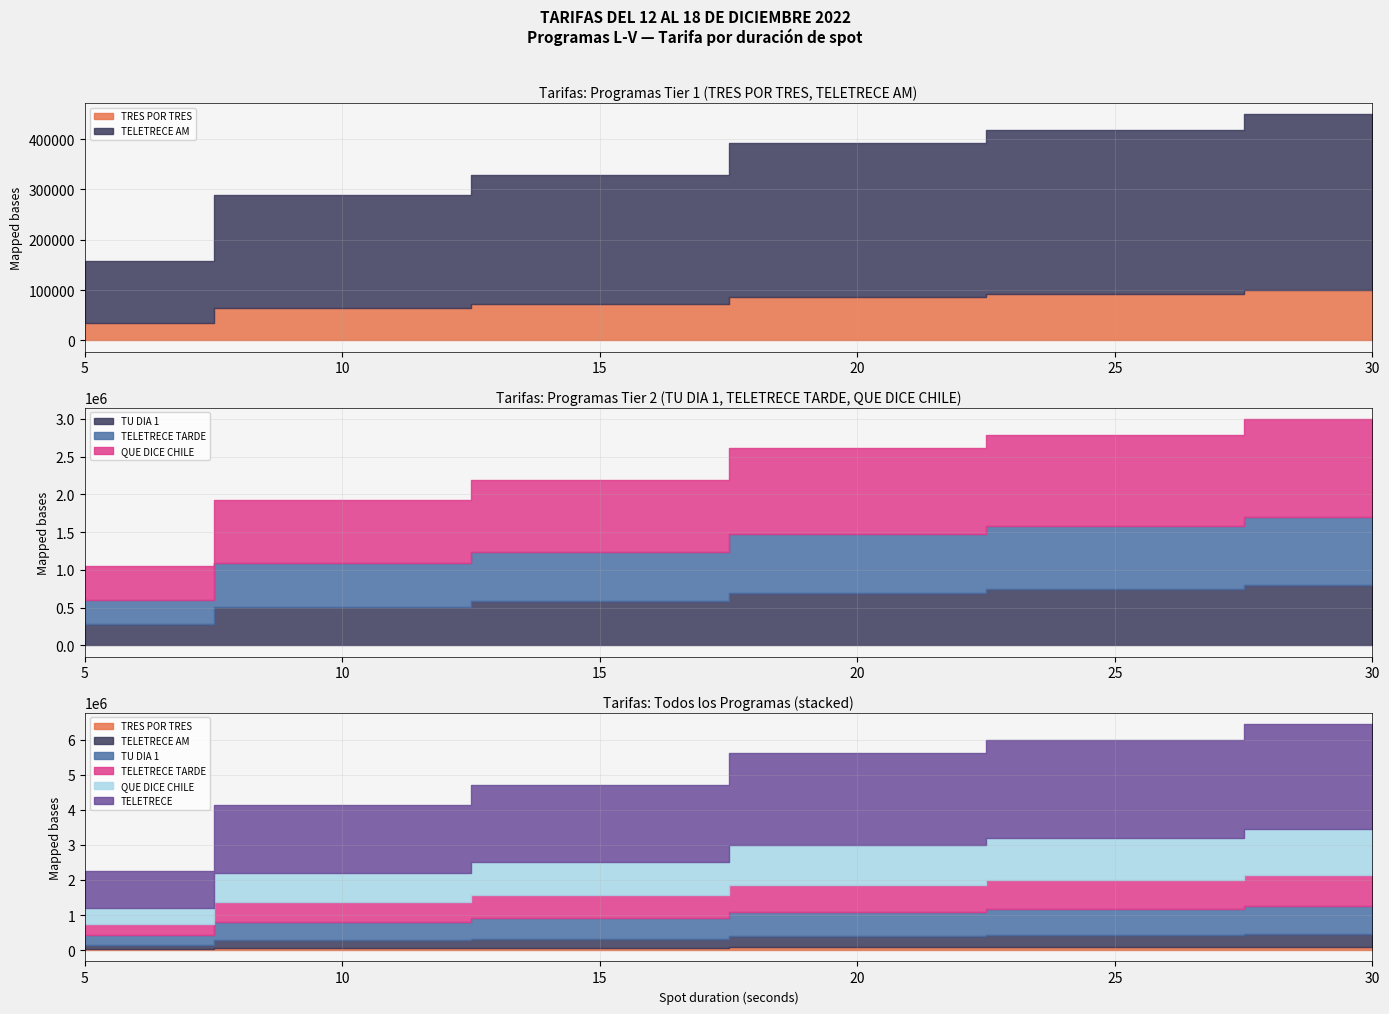

The TRES POR TRES series shows 56043 at TELETRECE TARDE. True or false?

False